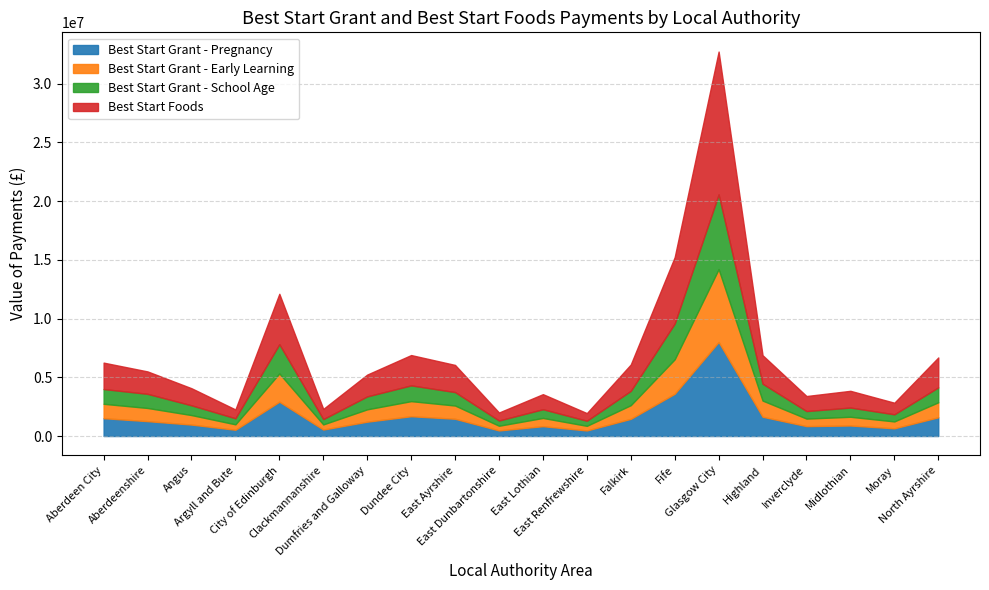

What is the total value across all series at North Ayrshire?

6688649